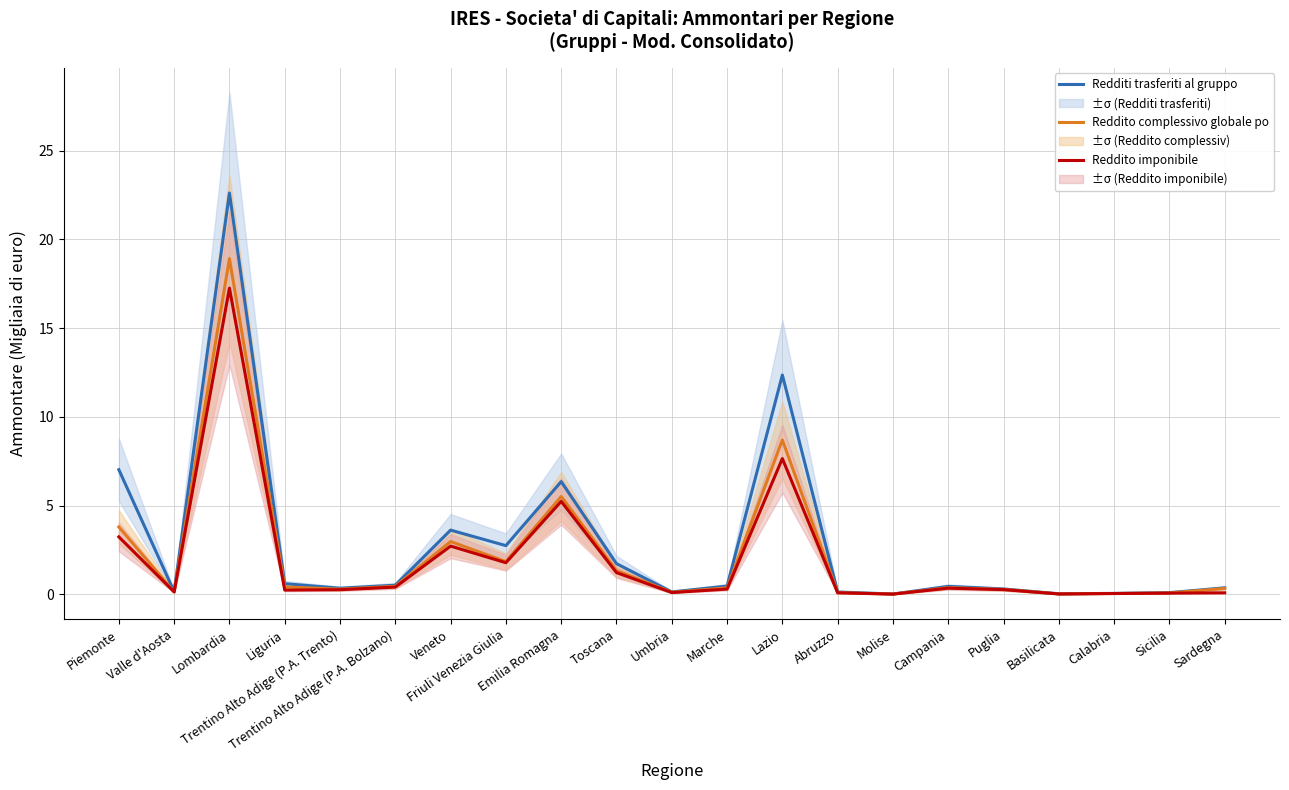

What is the difference between the Reddito complessivo globale po values at Trentino Alto Adige (P.A. Trento) and Marche?

0.1